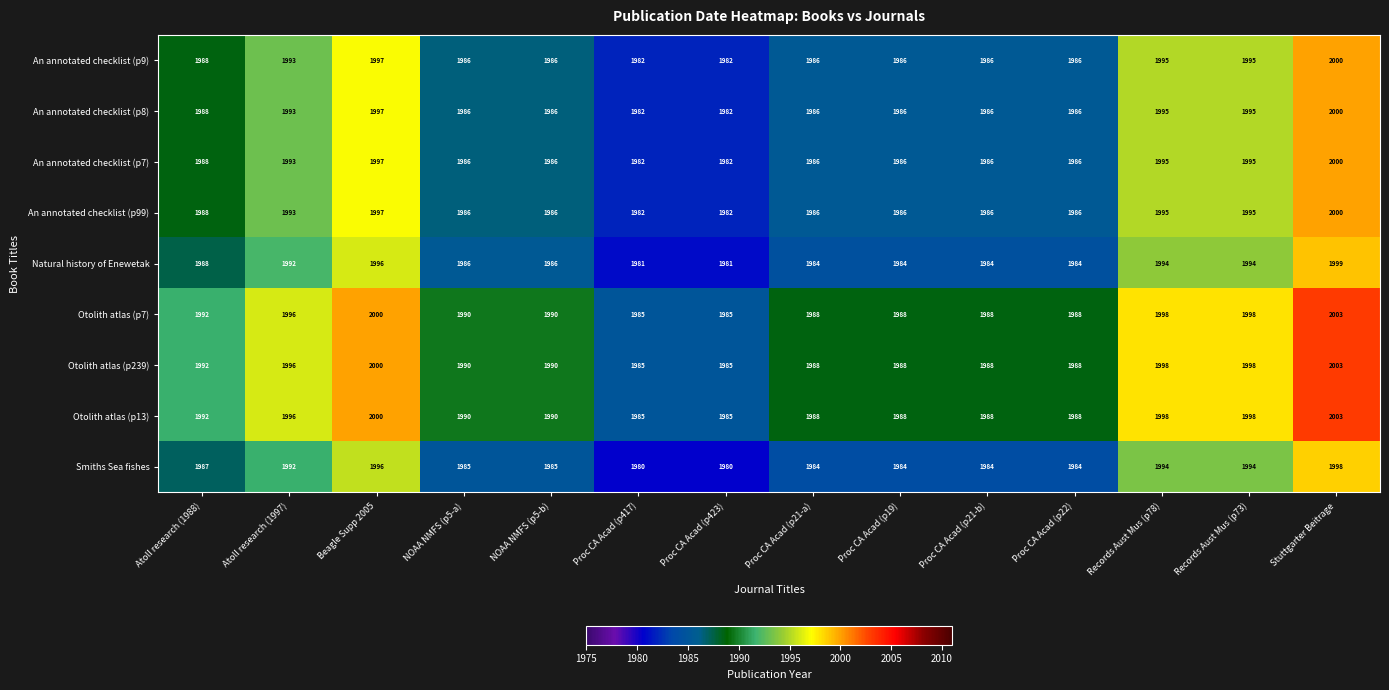

True or false: An annotated checklist (p9) has a value of 779 at Proc CA Acad (p21-b).

False